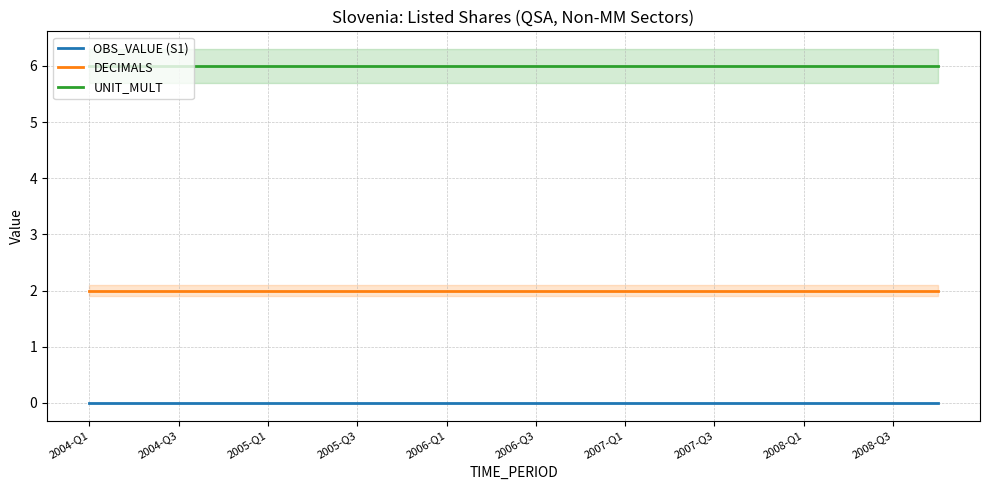

Does the chart display data point markers on the line(s)?

No